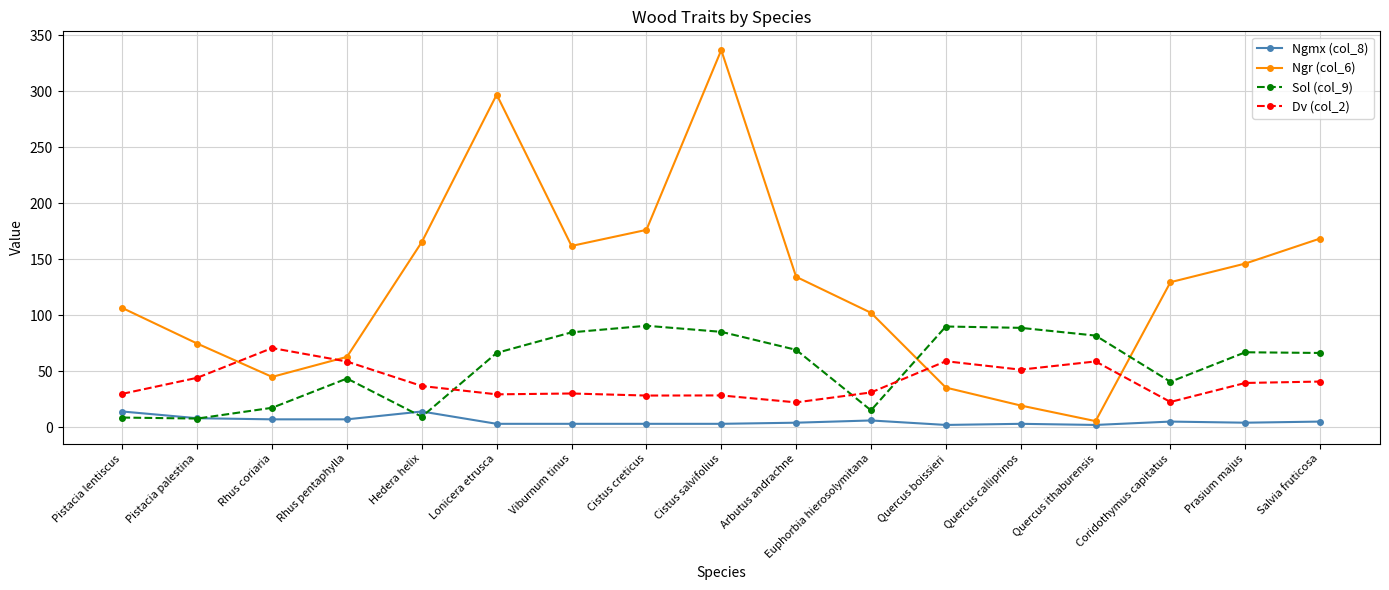

Where is the first local maximum for Sol (col_9)?

Rhus pentaphylla